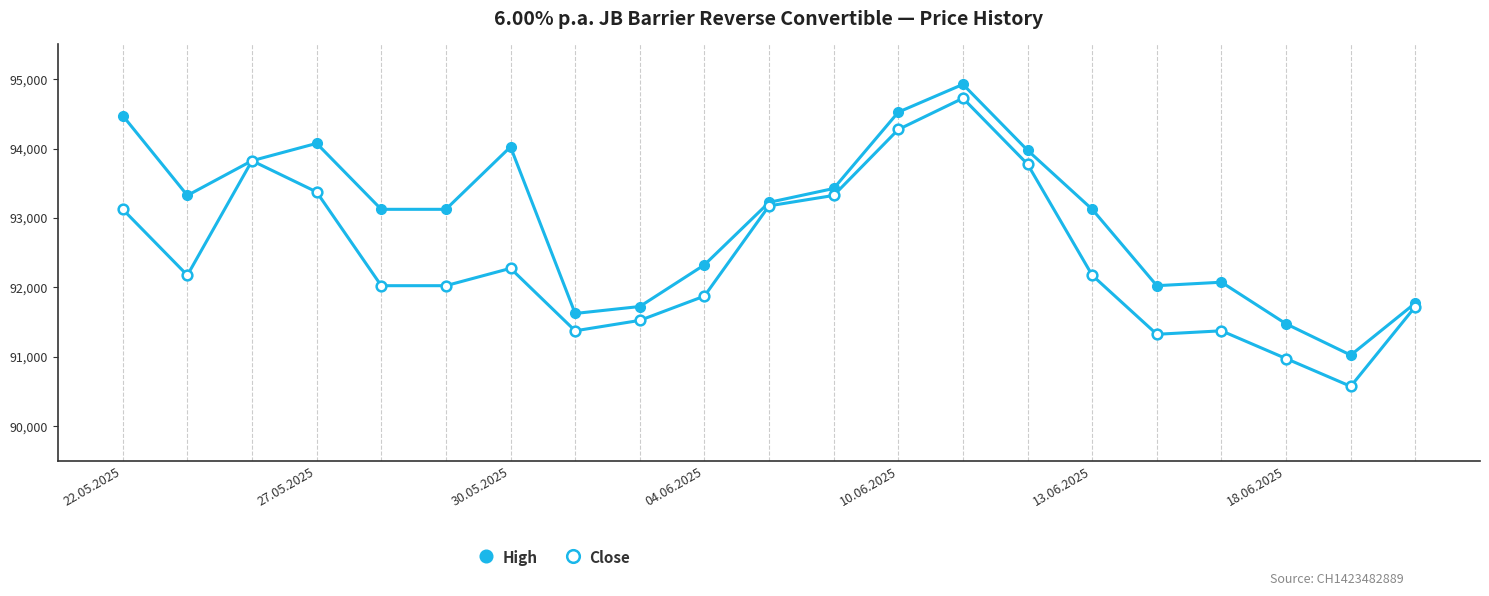

Count the number of data series in this chart.

2